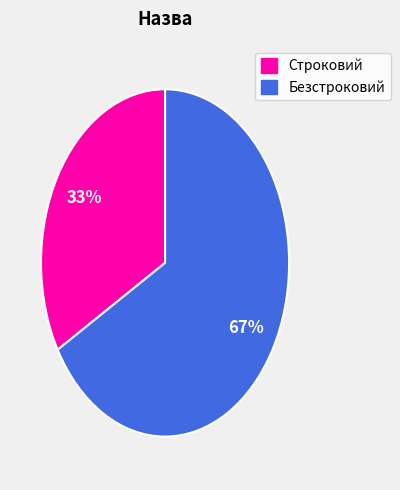

Which category has the smallest portion of the pie?

Строковий